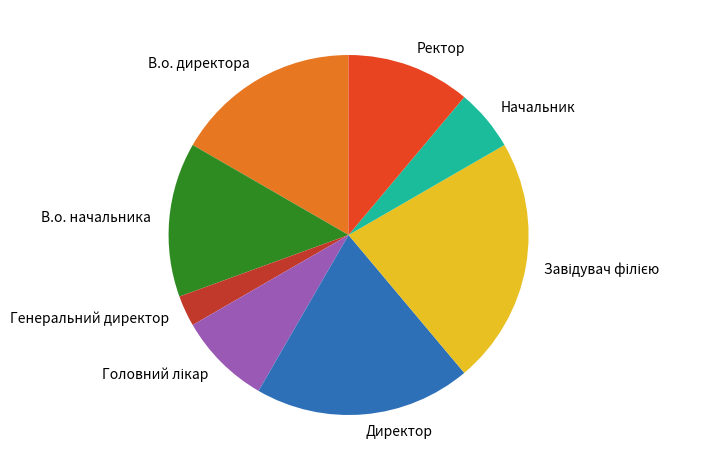

True or false: Директор accounts for 19% of the total.

True